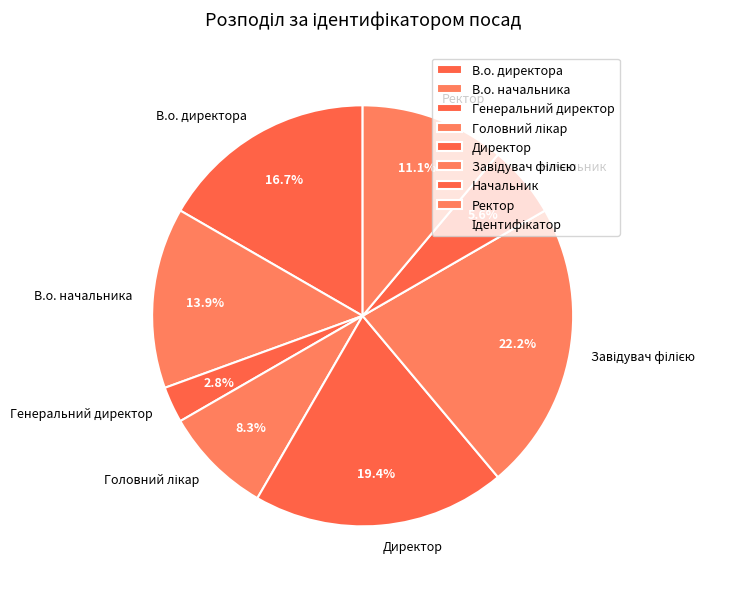

Between В.о. директора and Ректор, which is larger?

В.о. директора